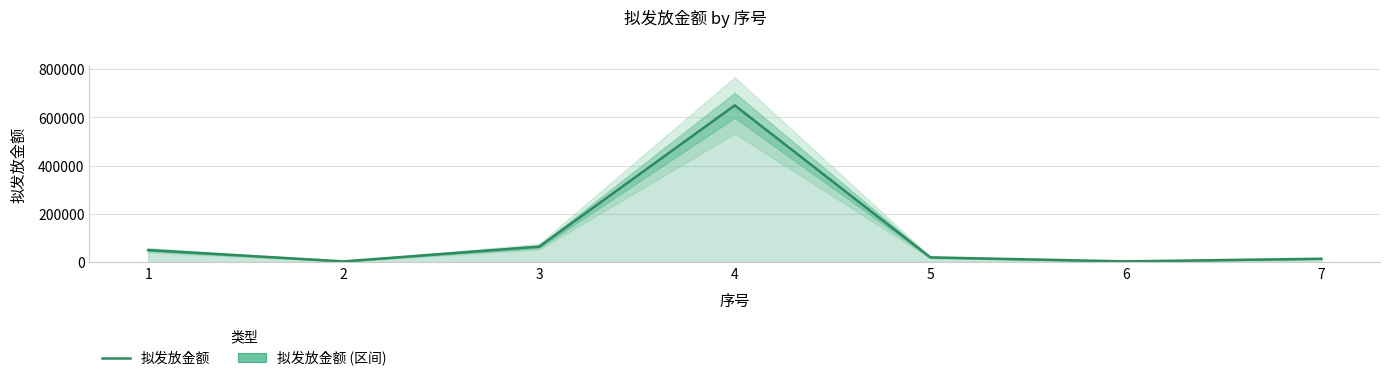

What is the sum of all values?

803723.9